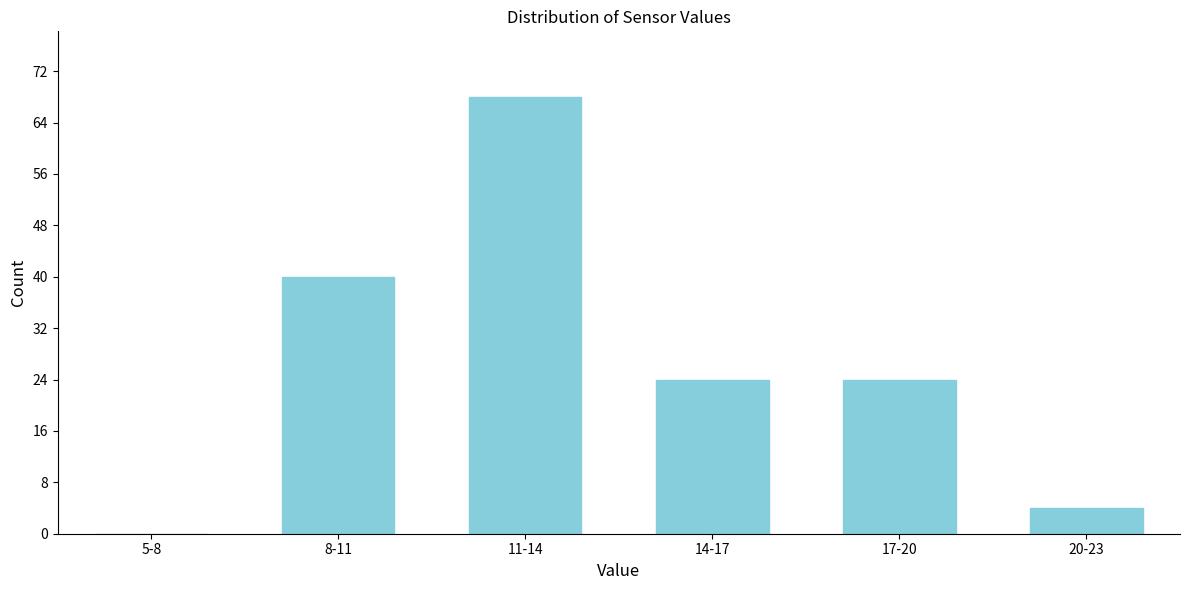

Reading right to left, transcribe all the data shown in this chart.

20-23=4	17-20=24	14-17=24	11-14=68	8-11=40	5-8=0